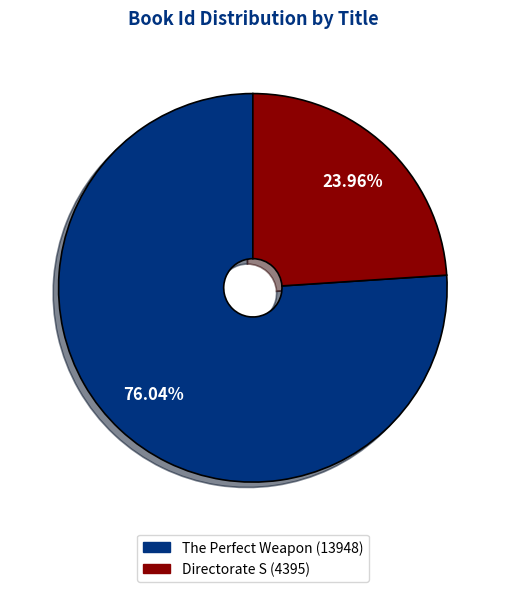

What is the total percentage of Directorate S and The Perfect Weapon?

100.0%